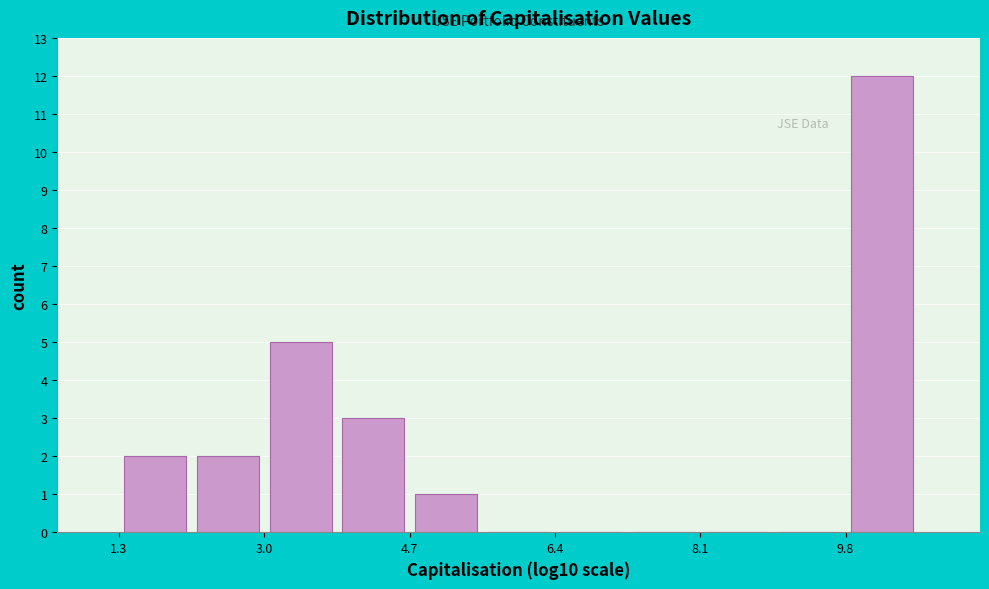

Reading left to right, transcribe this chart: for each bar, give the range it covers on the x-axis and its height. Neither the bar edges nor the heights are printed on the chart, so give them approximately, as read against the axes.

1.4 to 2.2: 2
2.2 to 3.0: 2
3.0 to 3.8: 5
3.8 to 4.8: 3
4.8 to 5.6: 1
5.6 to 6.4: 0
6.4 to 7.2: 0
7.2 to 8.2: 0
8.2 to 9.0: 0
9.0 to 9.8: 0
9.8 to 10.6: 12